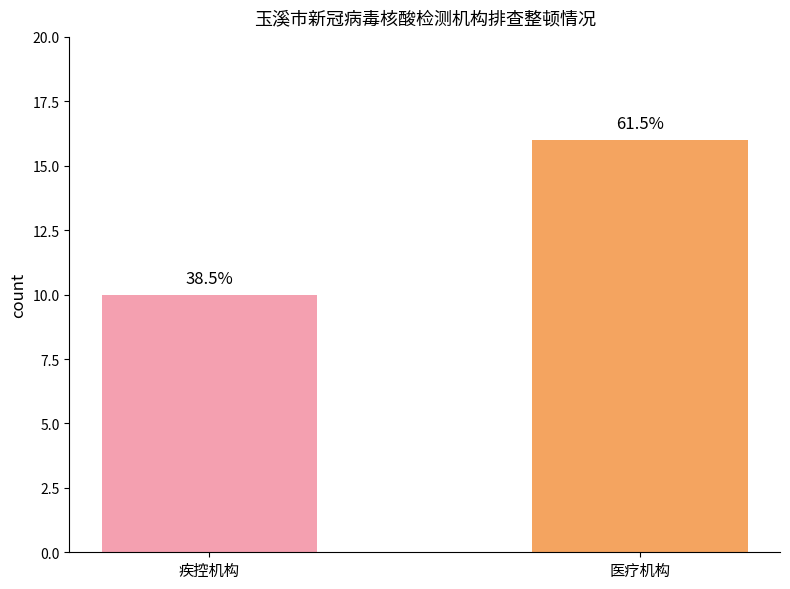

Count the values in the range 10 to 16.

2